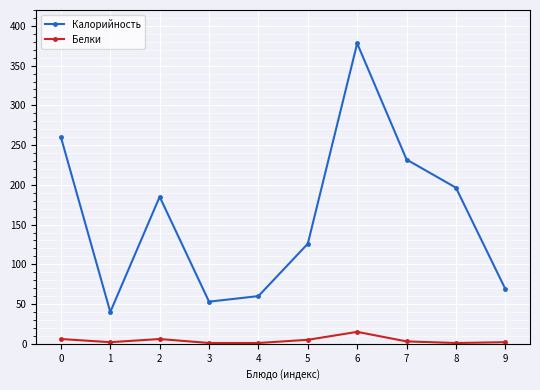

How many data points does each series have?

10